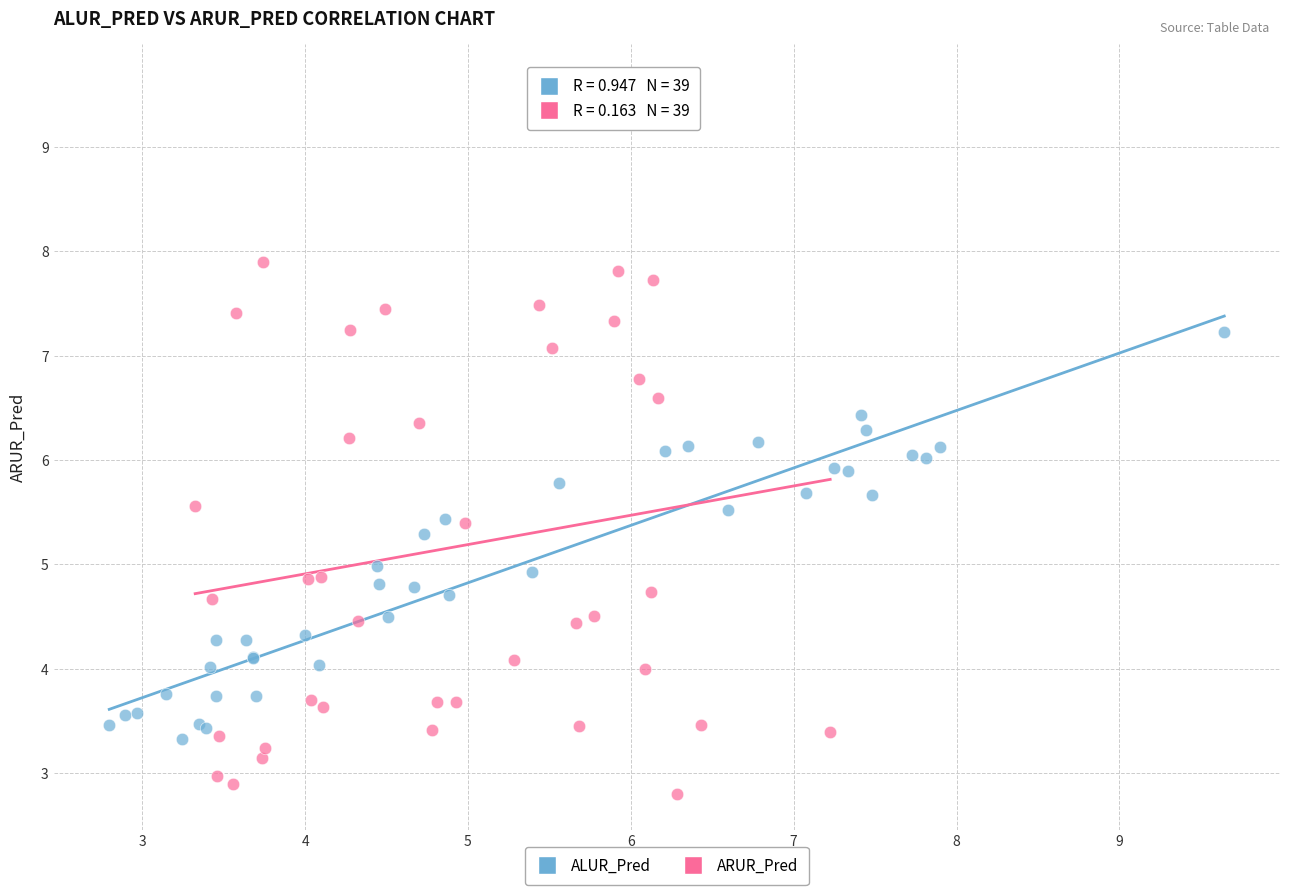

Which series has the widest spread of Y values?

ARUR_Pred